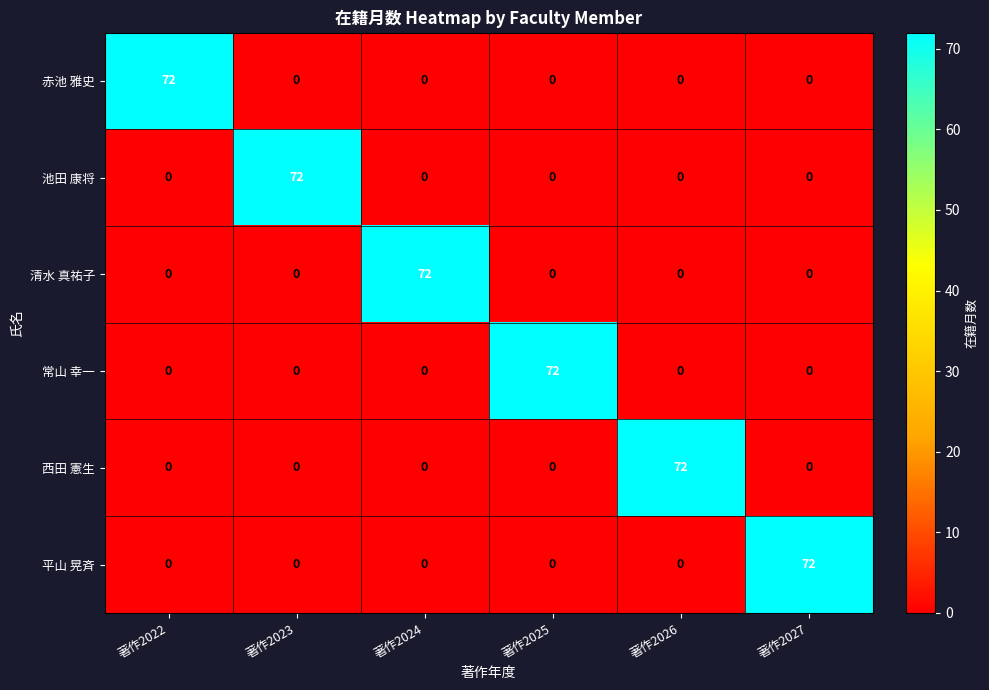

How many positive values does the 赤池 雅史 series have?

1